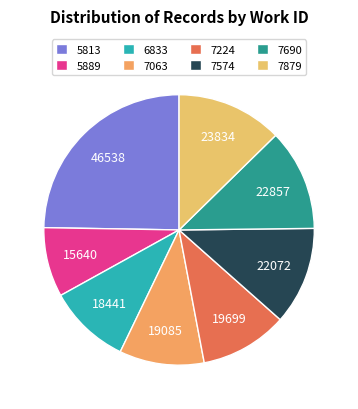

How many slices are in this pie chart?

8